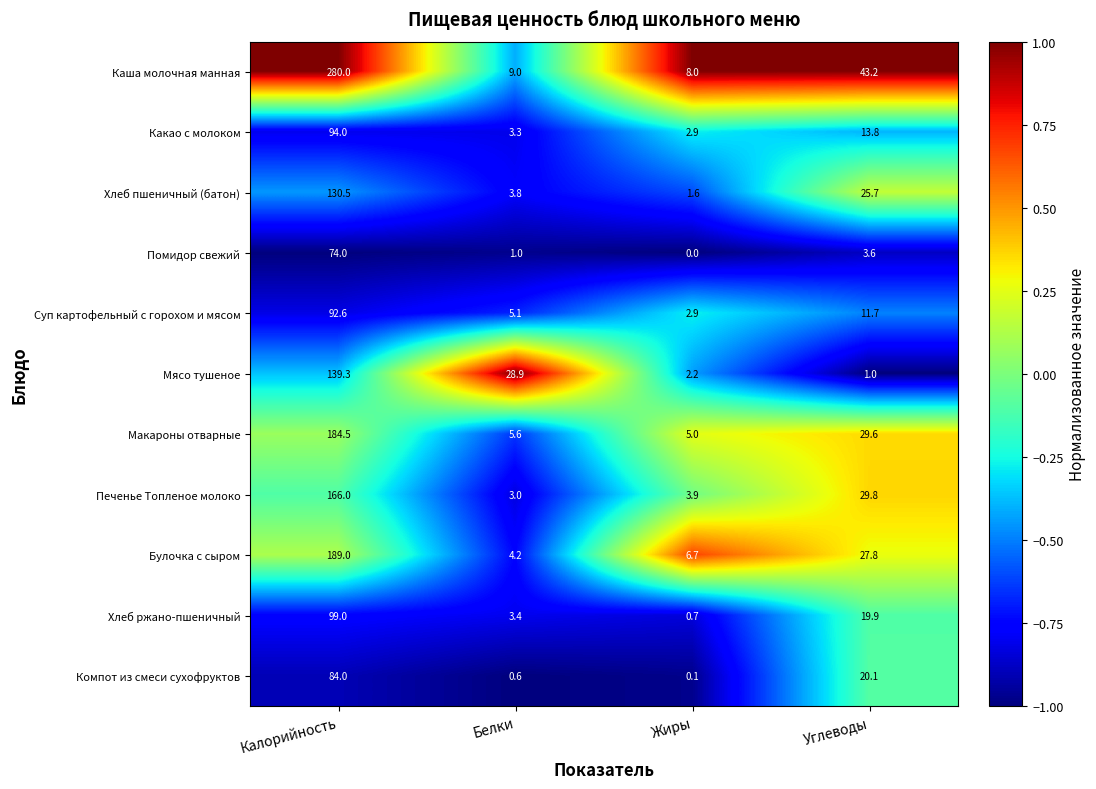

At which category is the sum across all series the highest?

Калорийность